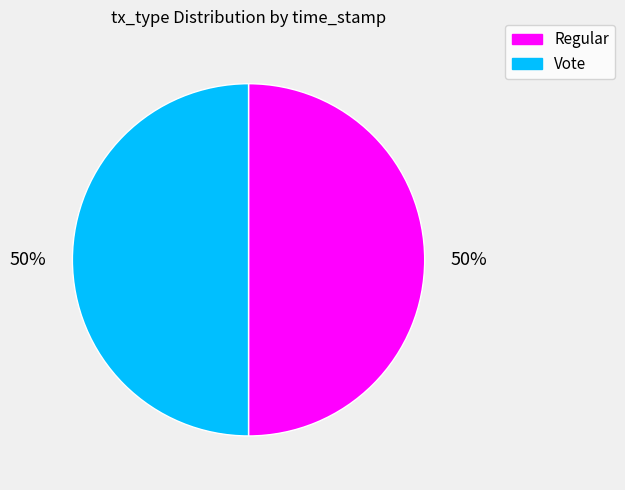

Is it true that Vote is 56% of the pie?

False